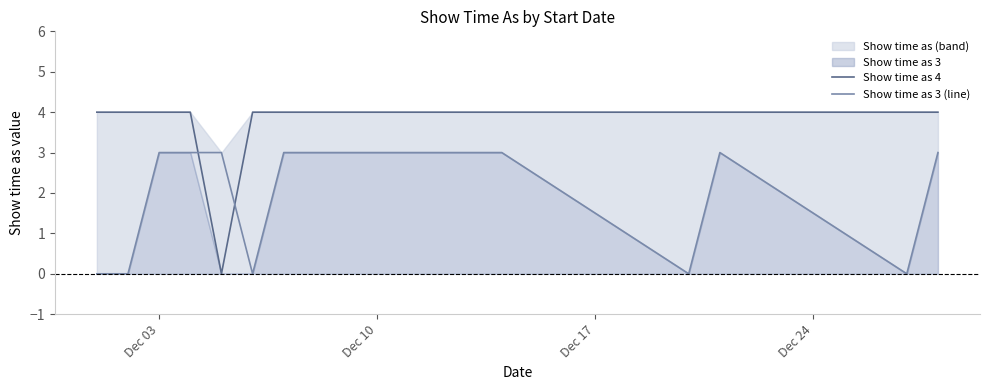

Which series has the largest total across all categories?

Show time as 4